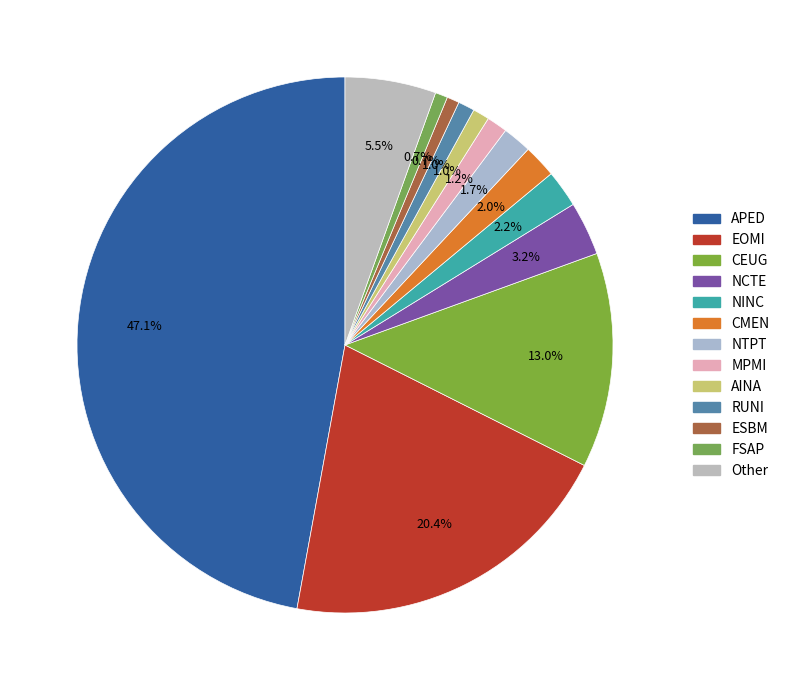

How many slices are in this pie chart?

13